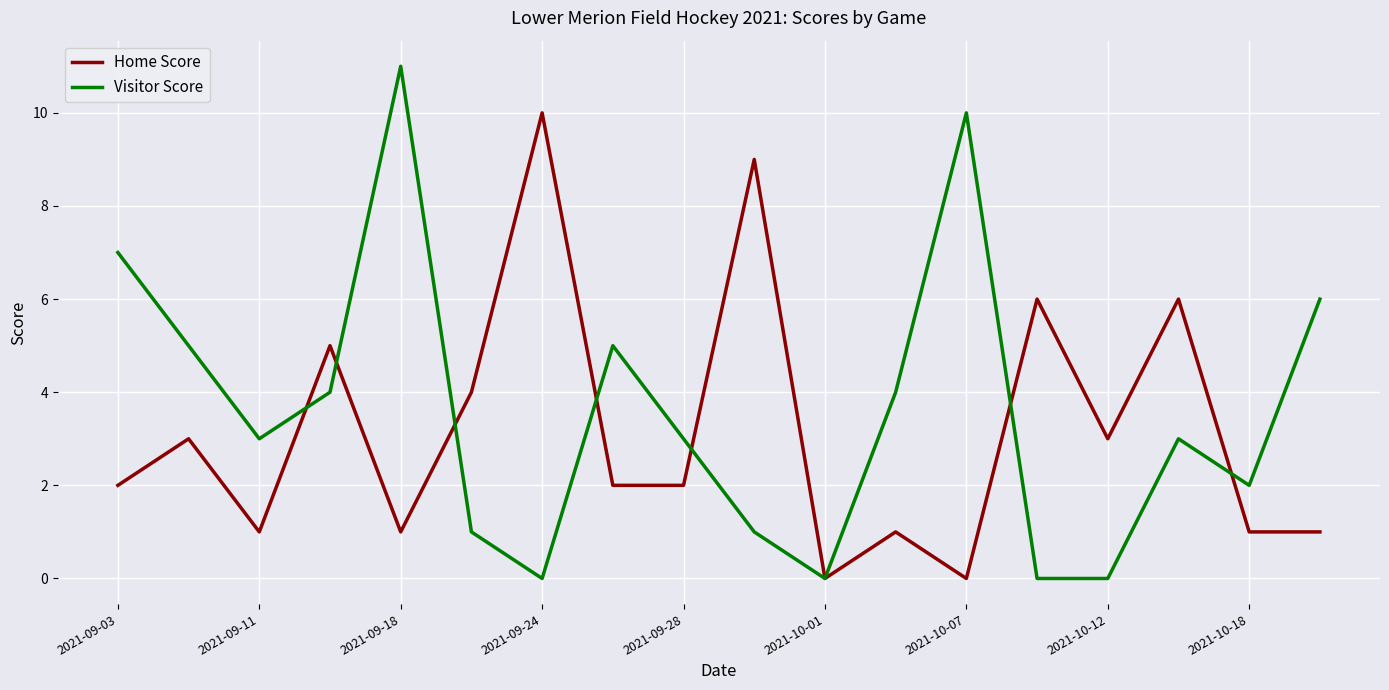

Reading left to right, what are all the values shown in this chart?

Home Score: 2	3	1	5	1	4	10	2	2	9	0	1	0	6	3	6	1	1
Visitor Score: 7	5	3	4	11	1	0	5	3	1	0	4	10	0	0	3	2	6